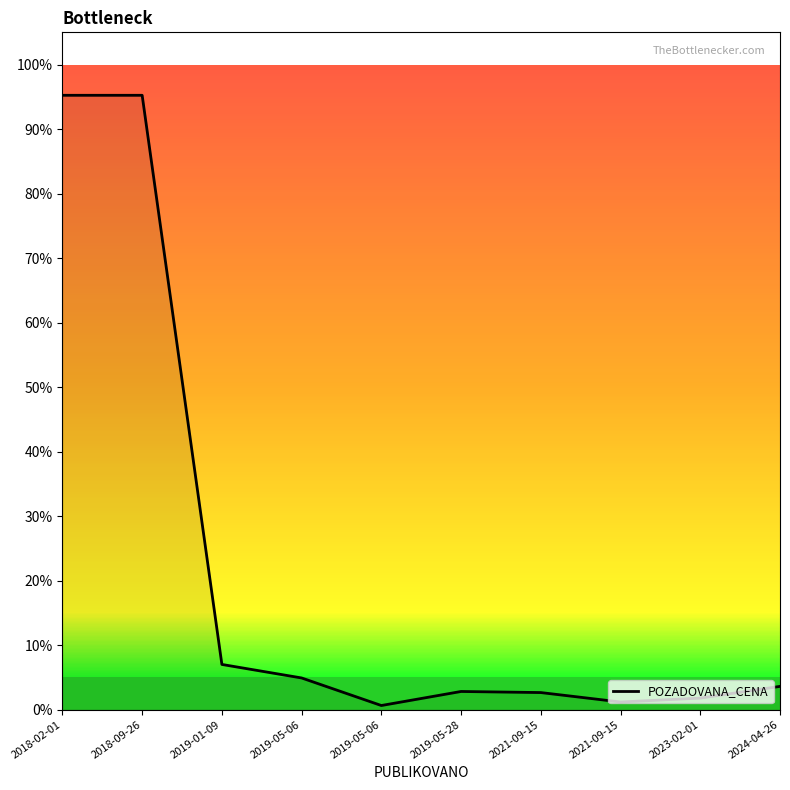

Is this an area chart (filled region under the line)?

Yes